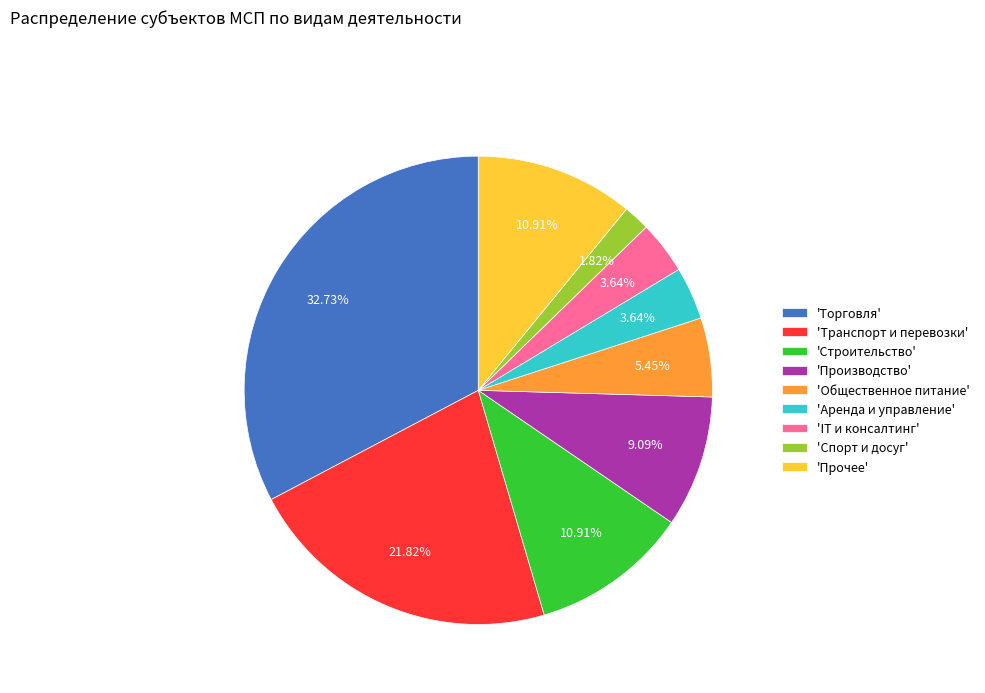

Which category has the biggest portion of the pie?

'Торговля'